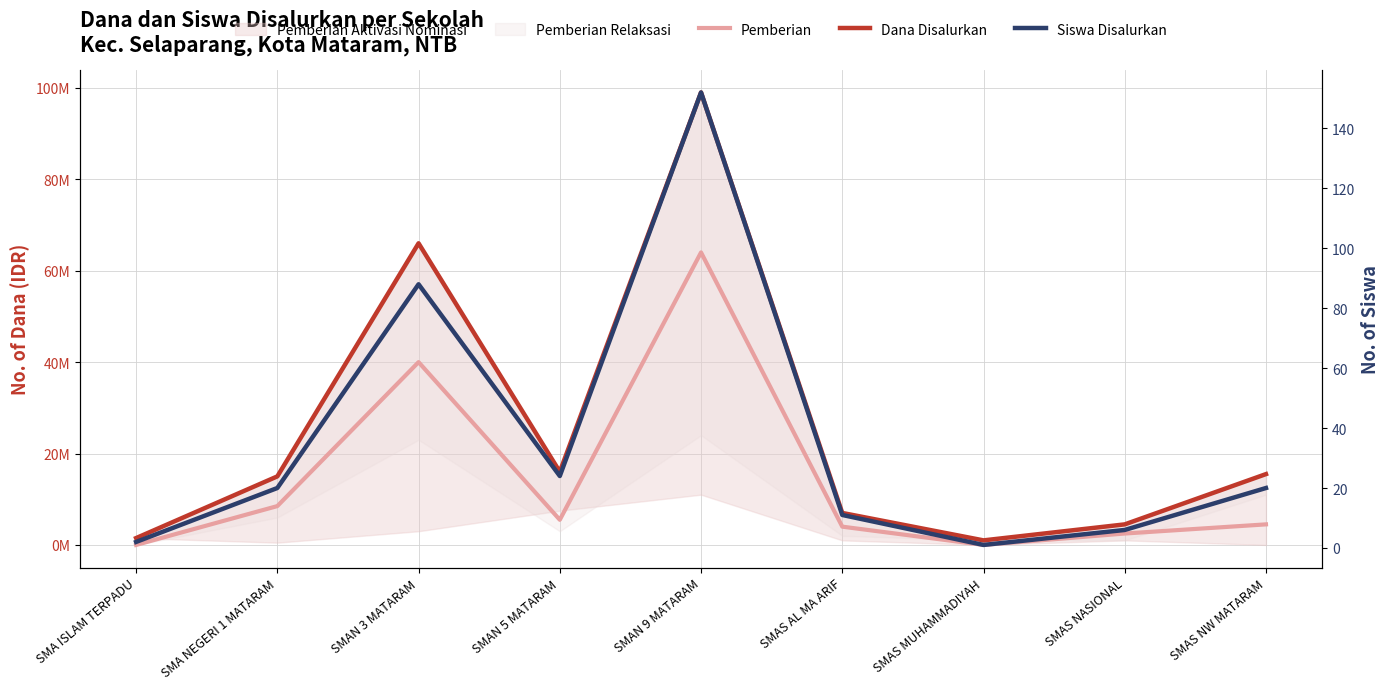

Reading left to right, extract all data points from this chart.

Pemberian: 0	8500000	40000000	5500000	64000000	4000000	0	2500000	4500000
Dana Disalurkan: 1500000	15000000	66000000	16000000	99000000	7000000	1000000	4500000	15500000
Siswa Disalurkan: 2	20	88	24	152	11	1	6	20